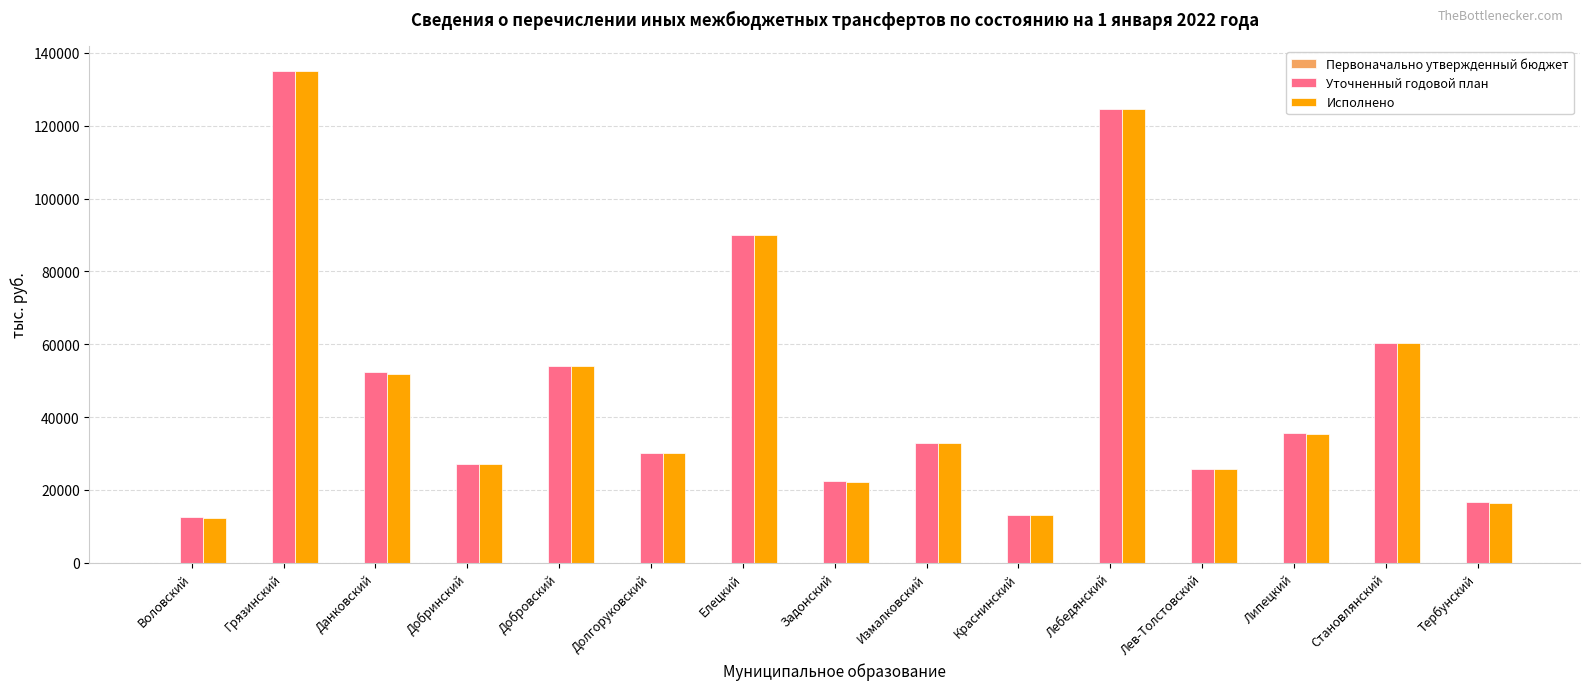

The Уточненный годовой план series shows 107560.1 at Становлянский. True or false?

False